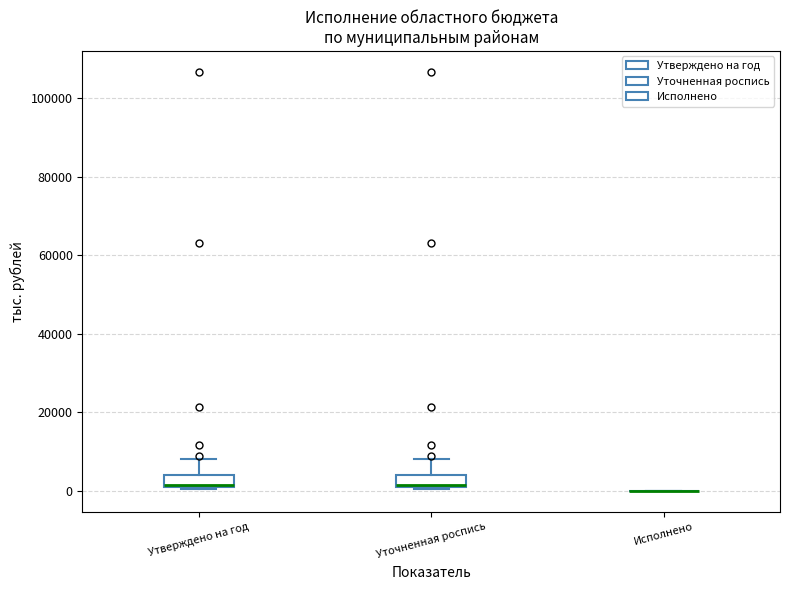

Where is the lower edge of the box for Уточненная роспись on the y-axis? The values are not printed on the chart, so give them approximately, as read against the axis.

2000